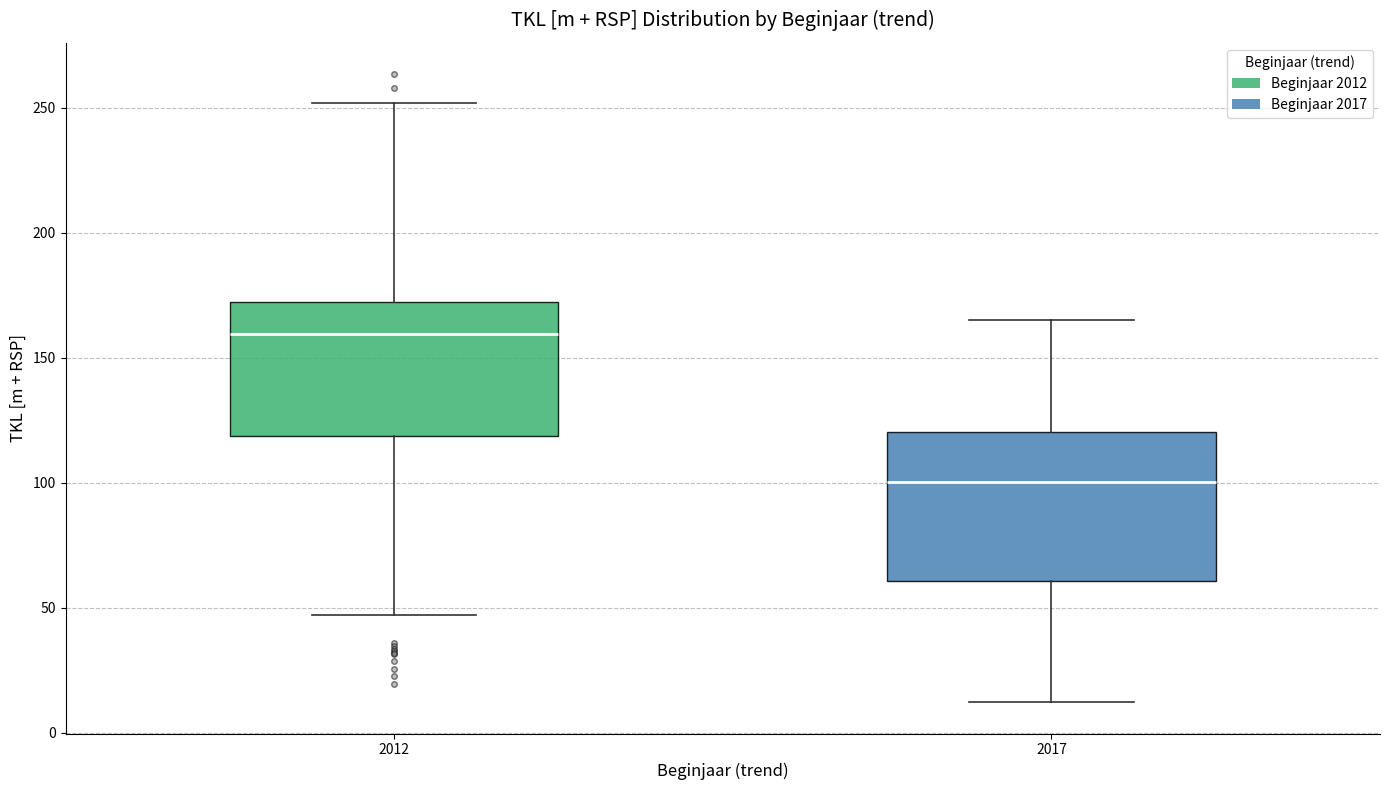

Reading left to right, transcribe this box plot: for each box, give where its median line is, the range the box spans, and where its two whiskers end, as read against the y-axis. The values are not printed on the chart, so give them approximately, as read against the axis.

2012: median 160, box 120 to 170, whiskers 45 to 250
2017: median 100, box 60 to 120, whiskers 10 to 165